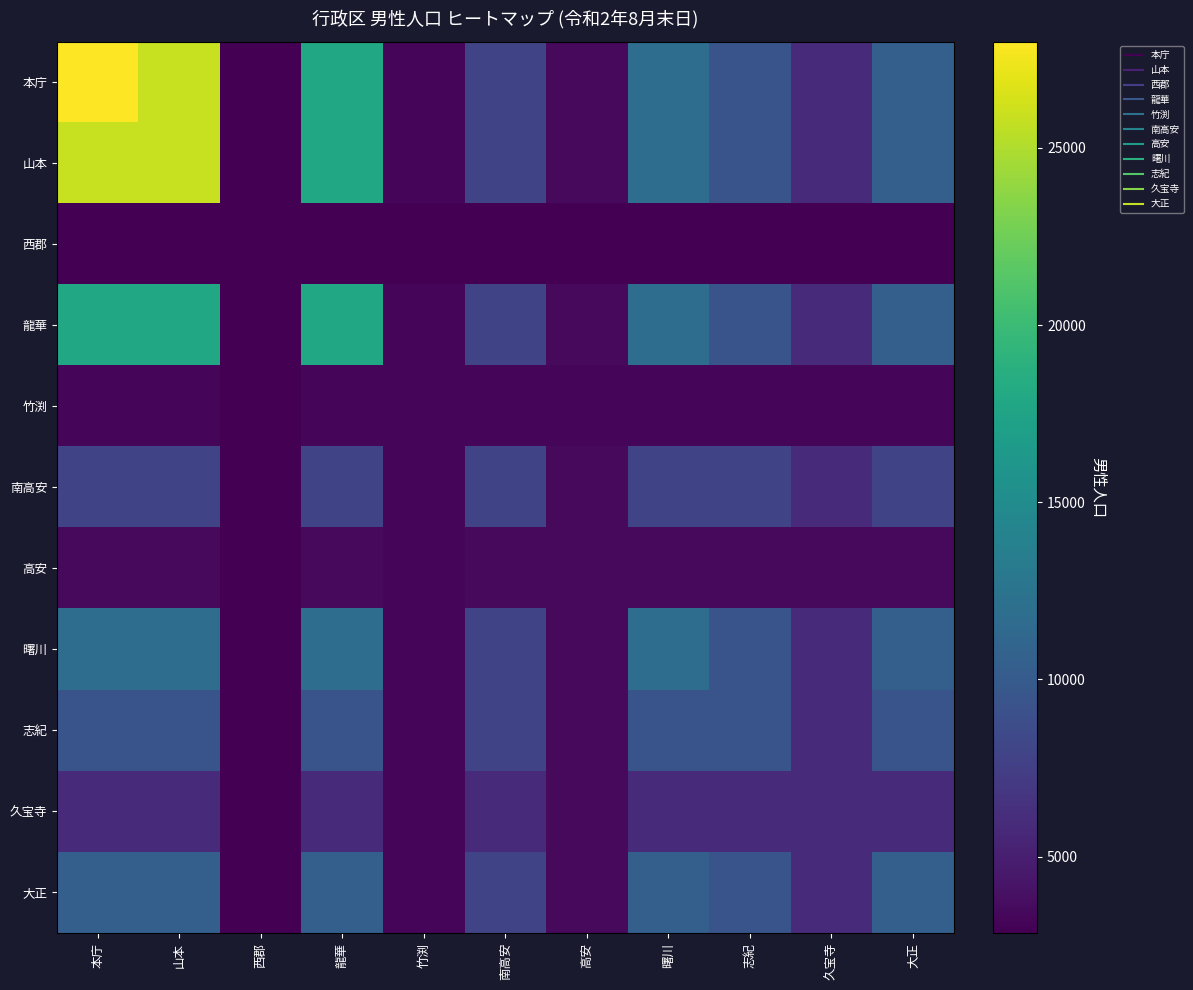

What is the difference between the highest and lowest values at 大正?

7596